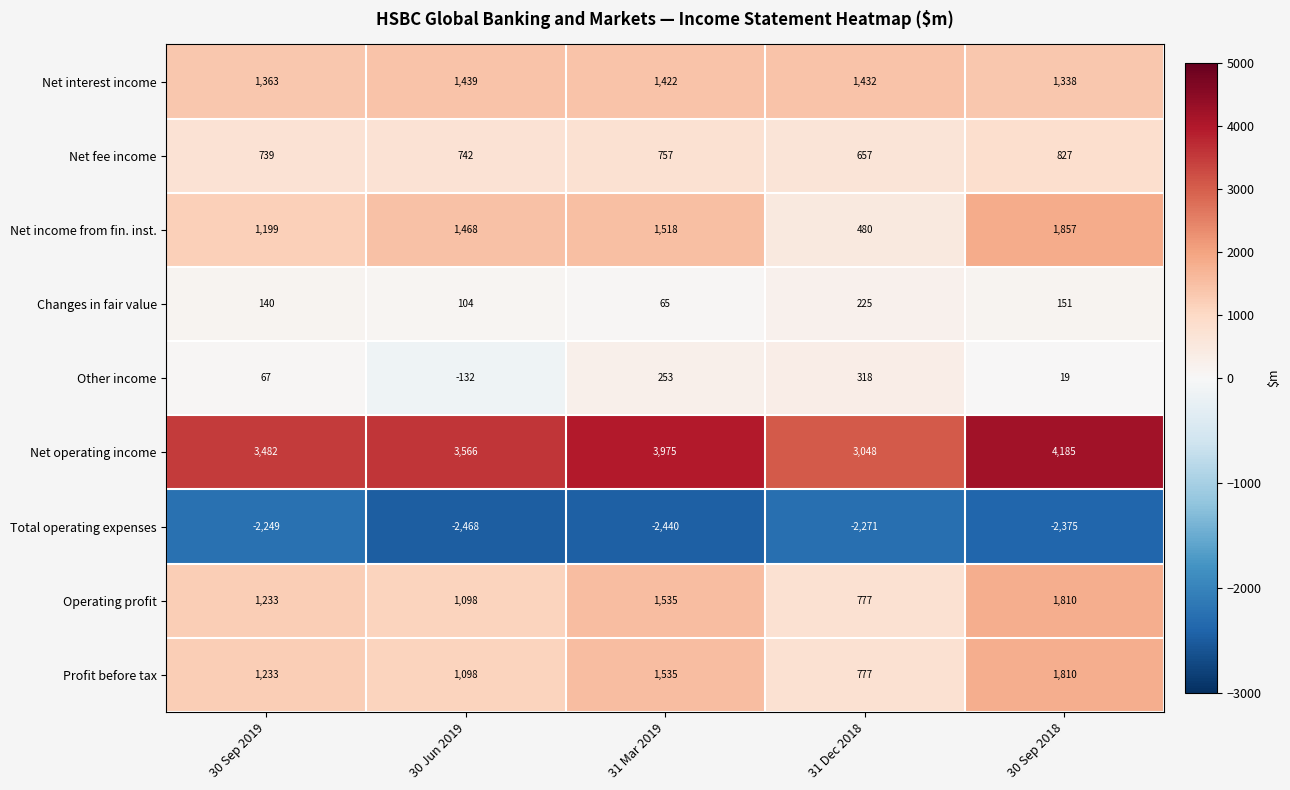

Where is Net interest income nearest to the value 1388?

30 Sep 2019